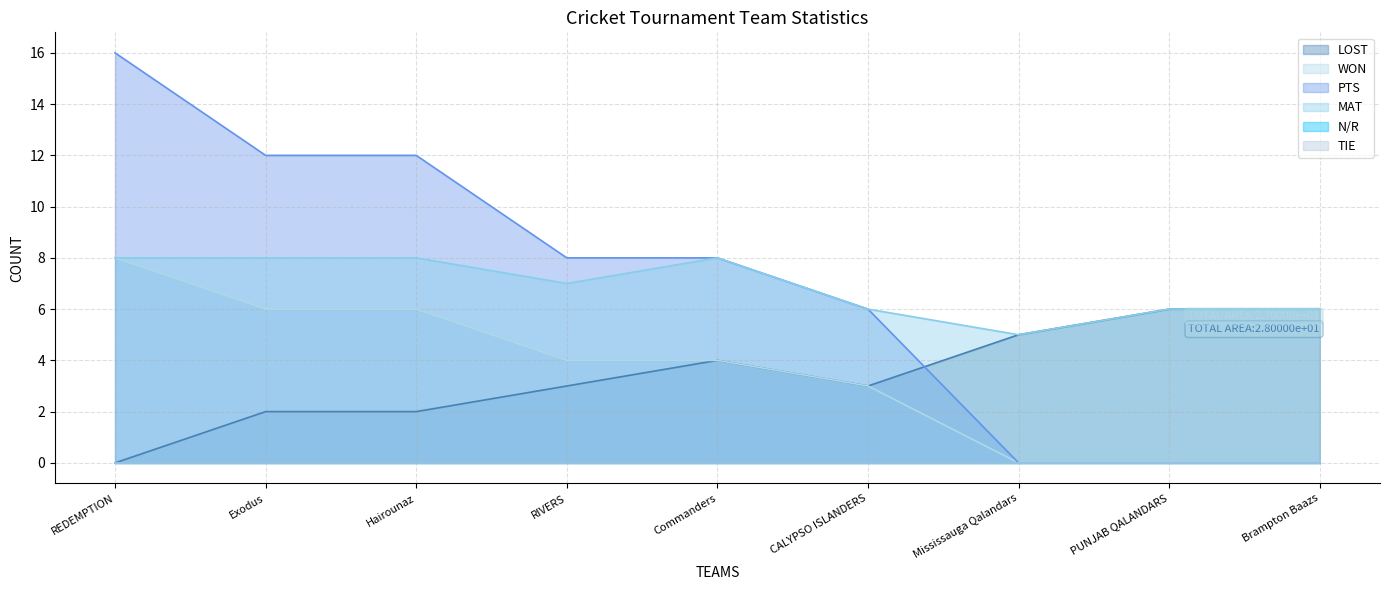

True or false: MAT and LOST cross at least once.

False